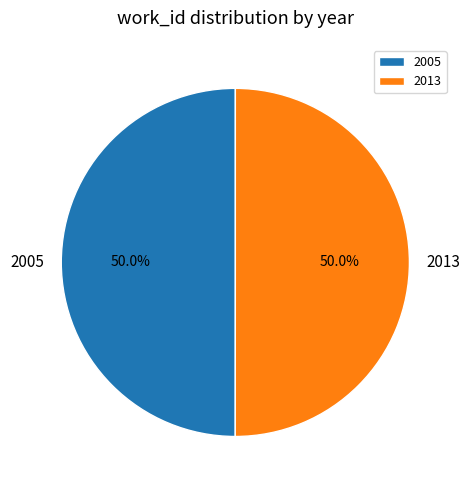

The 2013 slice represents 50% of the pie. True or false?

True